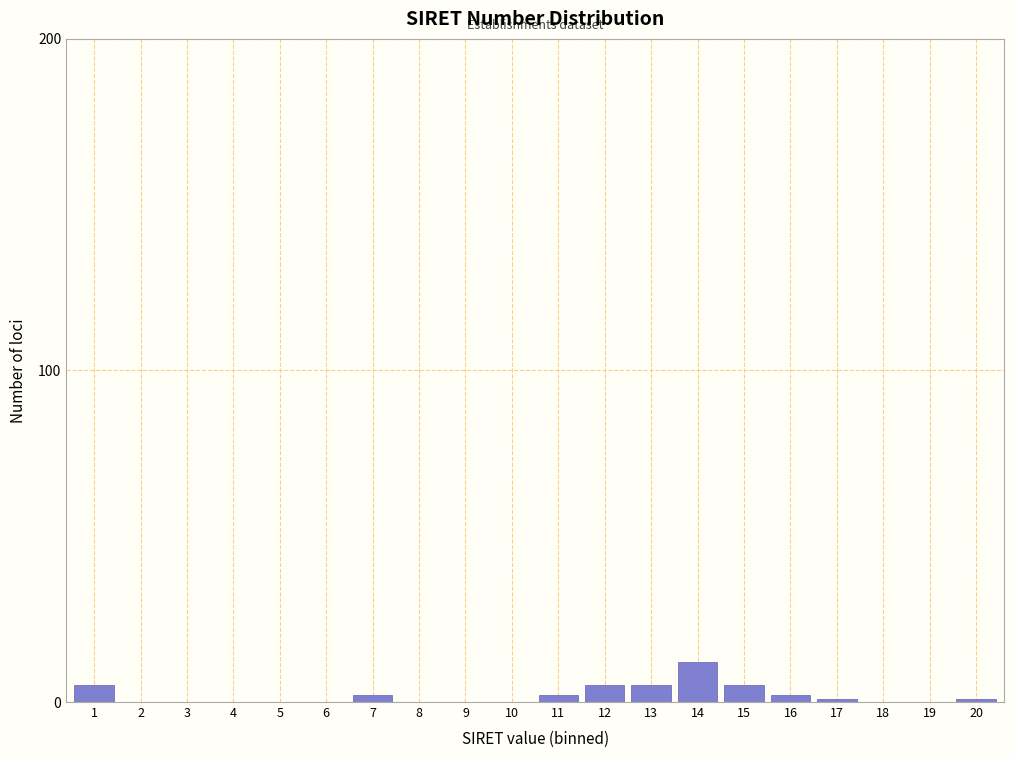

Reading left to right, transcribe all the data shown in this chart.

1=5	2=0	3=0	4=0	5=0	6=0	7=2	8=0	9=0	10=0	11=2	12=5	13=5	14=12	15=5	16=2	17=1	18=0	19=0	20=1